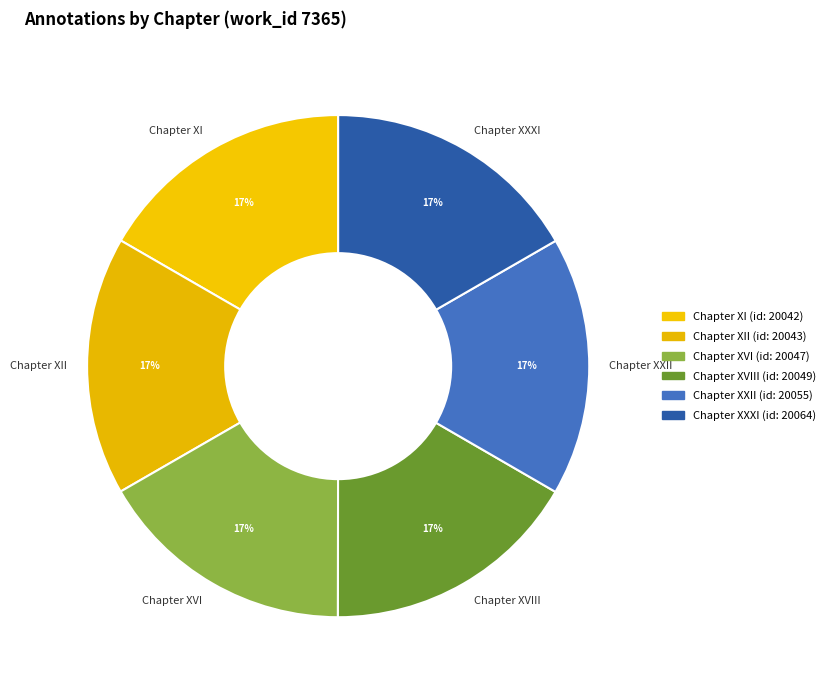

Approximately how many times larger is the value at Chapter XII compared to Chapter XXXI?

1.0